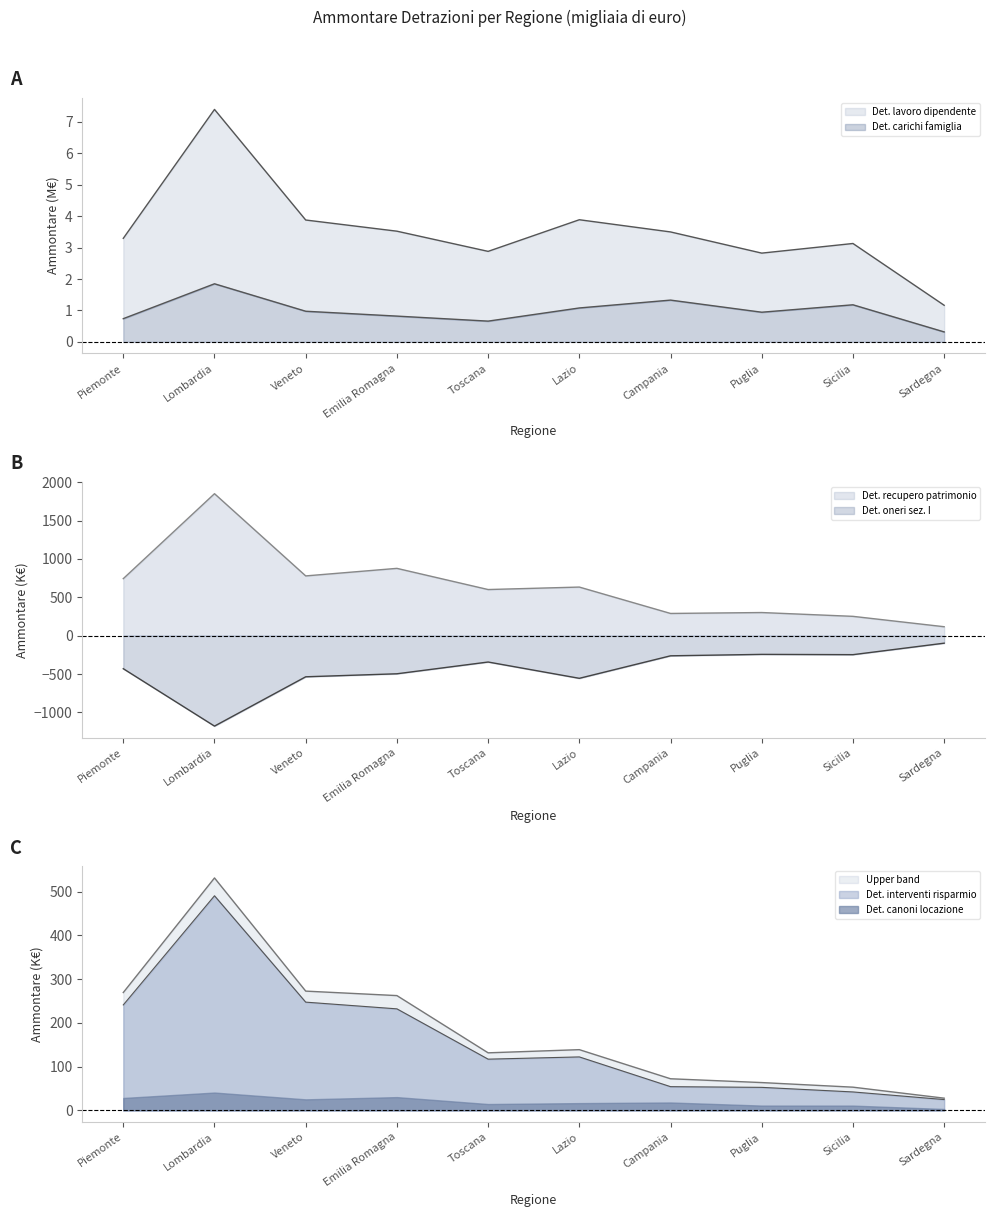

Which series changed the most between Sicilia and Sardegna?

Det. oneri sez. I